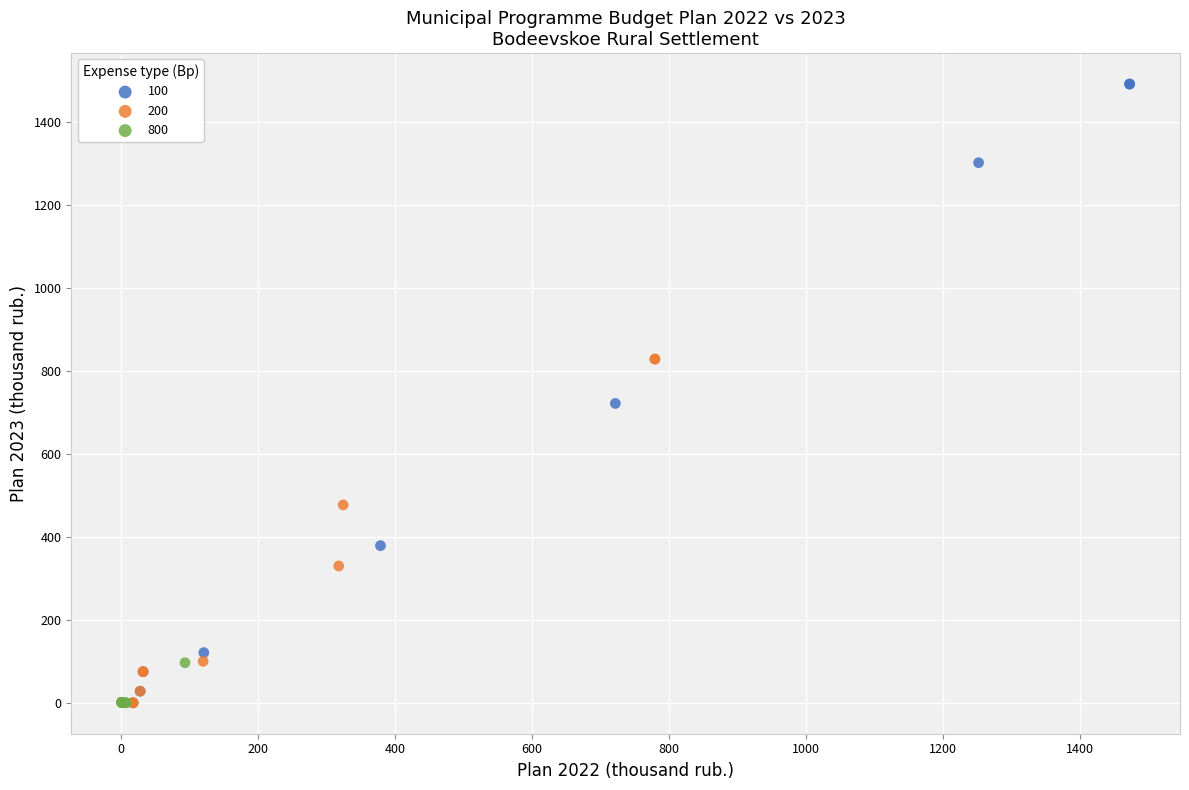

Which series has the largest Y range (max minus min)?

100